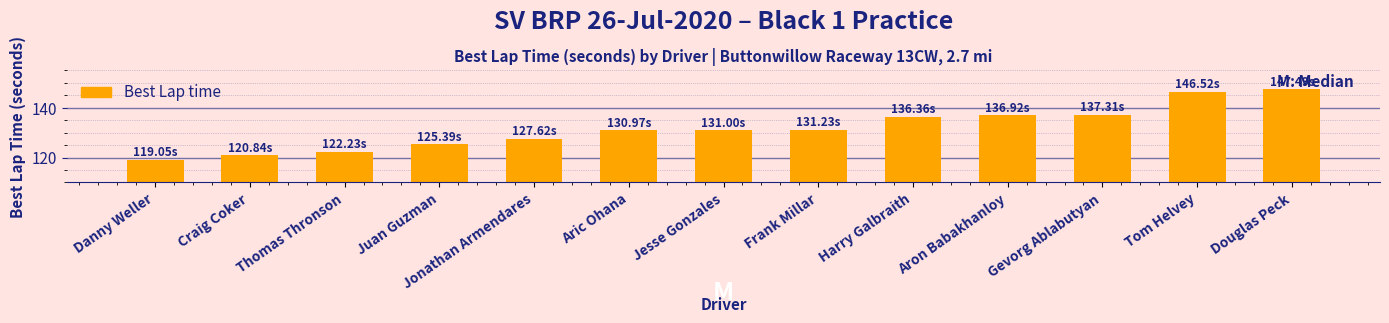

Read the value at Juan Guzman.

125.4